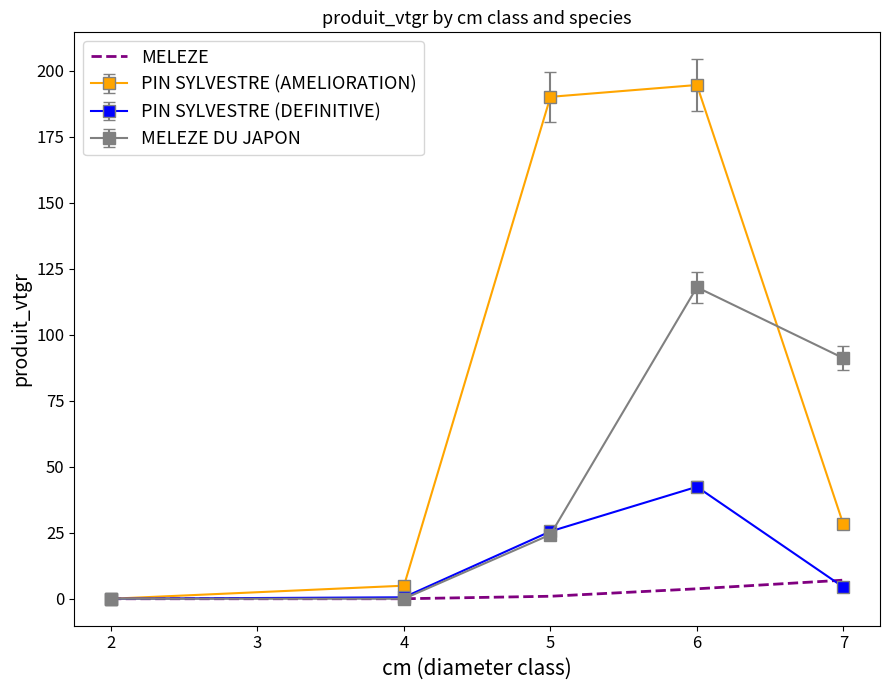

Rank the series by their maximum value, from lowest to highest.

MELEZE, PIN SYLVESTRE (DEFINITIVE), MELEZE DU JAPON, PIN SYLVESTRE (AMELIORATION)